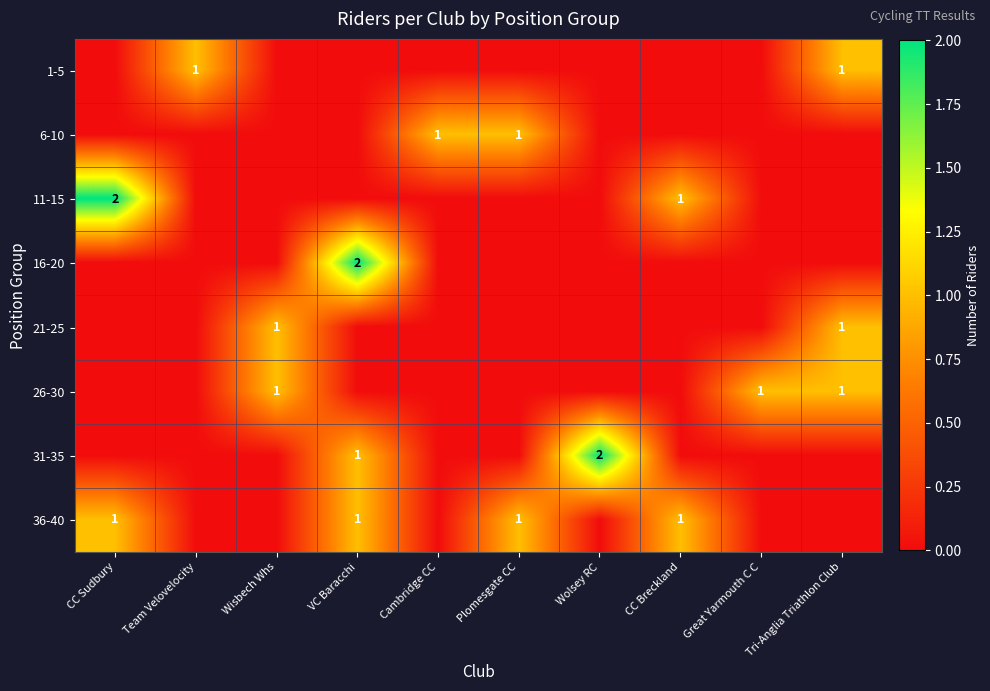

Between Team Velovelocity and Tri-Anglia Triathlon Club, which series saw the biggest shift?

21-25